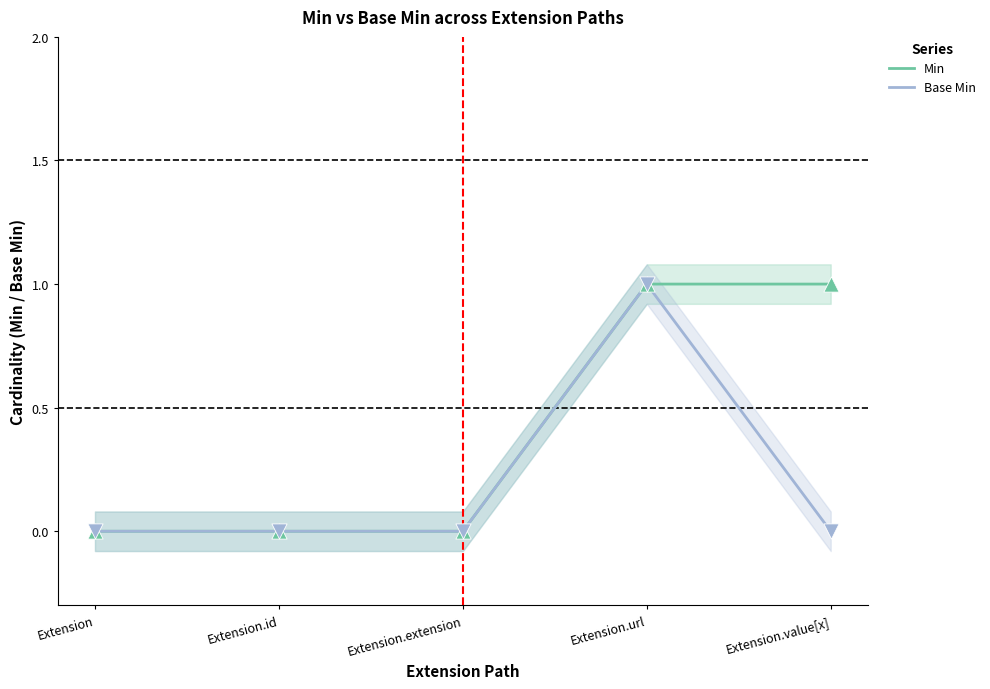

What is the total value across all series at Extension.url?

2